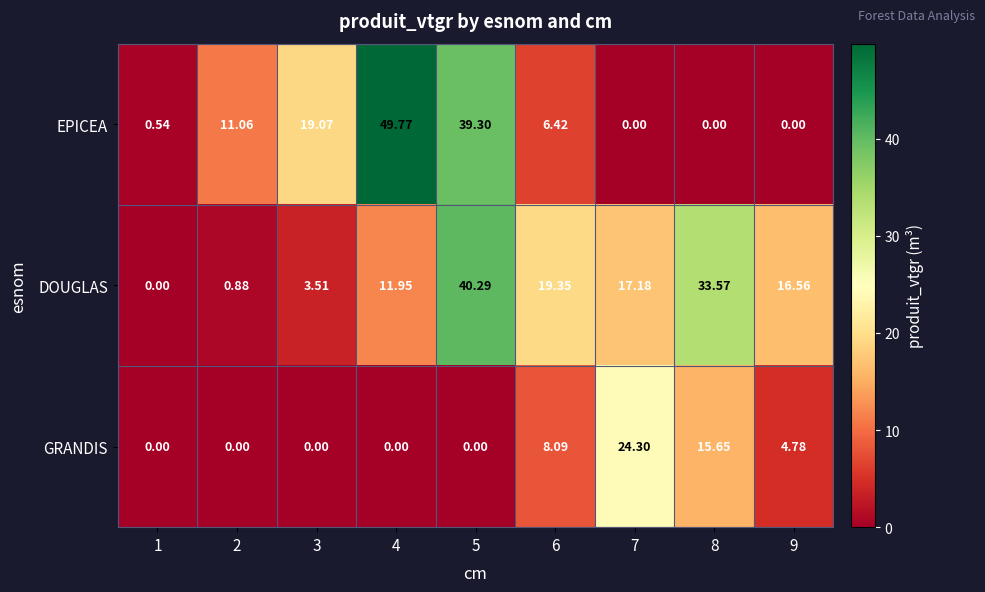

Which series has the largest range (max minus min)?

EPICEA